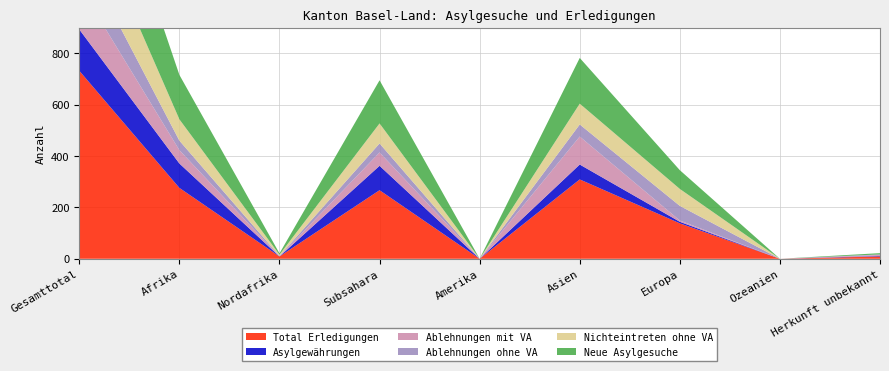

Reading left to right, extract all data points from this chart.

Total Erledigungen: 732	276	9	267	0	309	138	0	9
Asylgewährungen: 161	95	0	95	0	58	6	0	2
Ablehnungen mit VA: 170	52	0	52	0	109	5	0	4
Ablehnungen ohne VA: 143	37	2	35	0	47	57	0	2
Nichteintreten ohne VA: 230	83	5	78	0	81	66	0	0
Neue Asylgesuche: 429	173	5	168	0	178	73	0	5